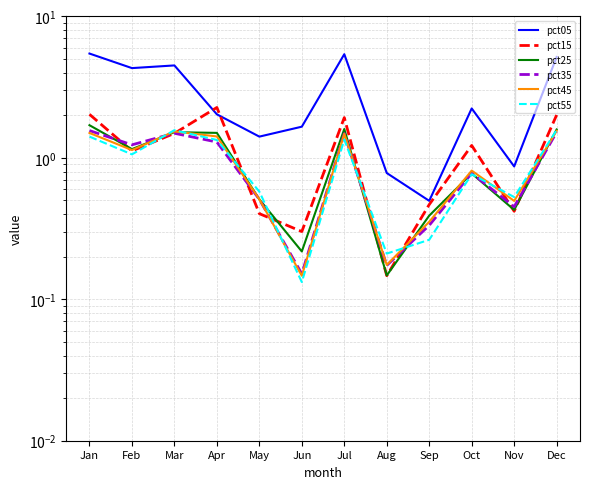

Between Oct and Nov, which series saw the biggest shift?

pct05